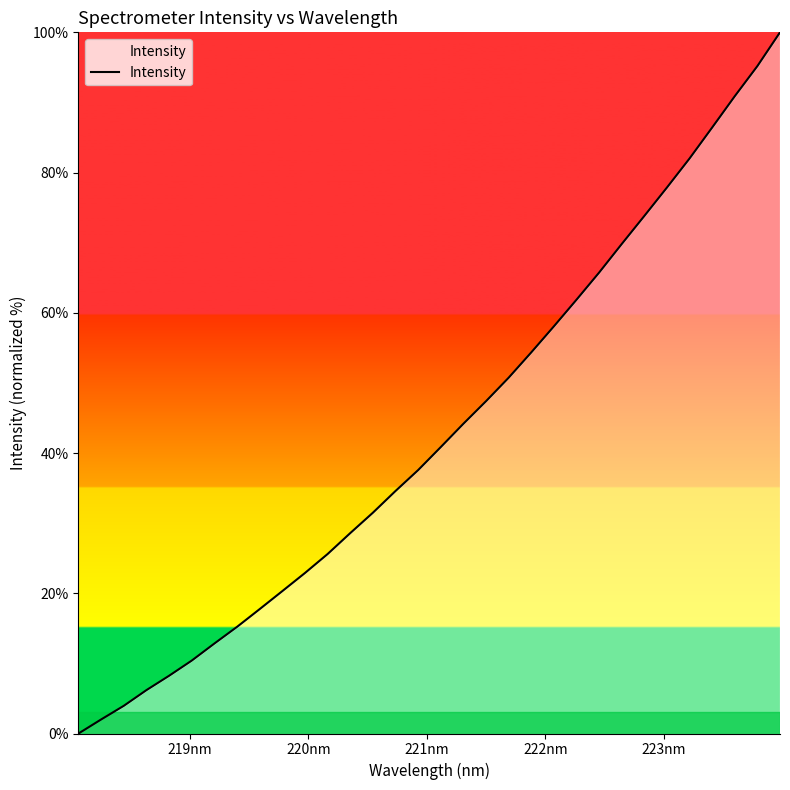

What is the difference between the maximum and minimum values?

100.0